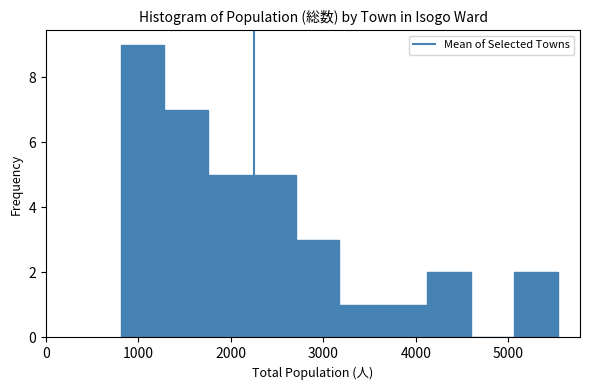

Which range on the x-axis has the tallest bar?

800 to 1300